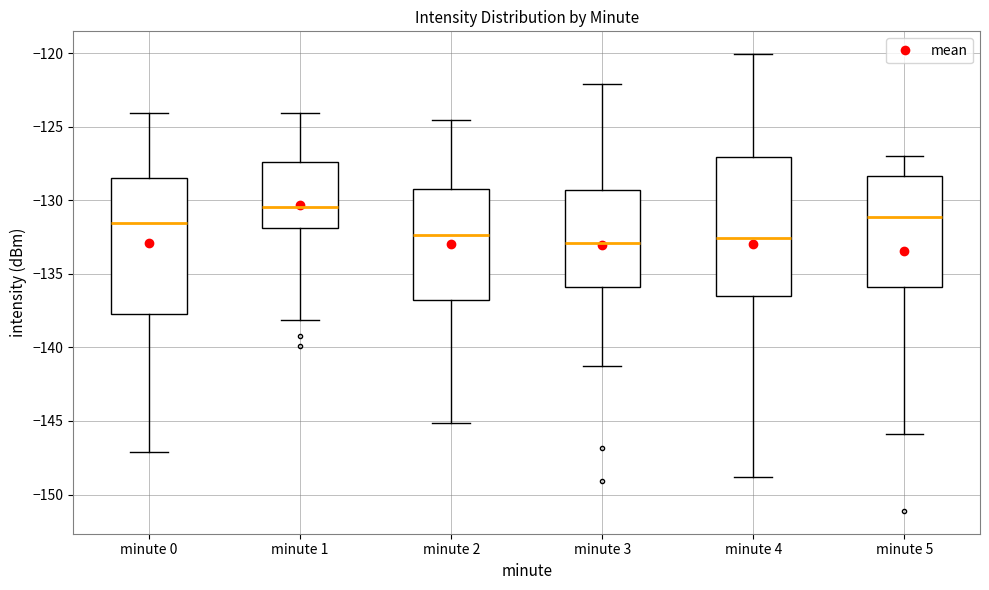

Reading left to right, transcribe this box plot: for each box, give where its median line is, the range the box spans, and where its two whiskers end, as read against the y-axis. The values are not printed on the chart, so give them approximately, as read against the axis.

minute 0: median -131.5, box -137.5 to -128.5, whiskers -147.0 to -124.0
minute 1: median -130.5, box -132.0 to -127.5, whiskers -138.0 to -124.0
minute 2: median -132.5, box -137.0 to -129.0, whiskers -145.0 to -124.5
minute 3: median -133.0, box -136.0 to -129.5, whiskers -141.0 to -122.0
minute 4: median -132.5, box -136.5 to -127.0, whiskers -149.0 to -120.0
minute 5: median -131.0, box -136.0 to -128.5, whiskers -146.0 to -127.0